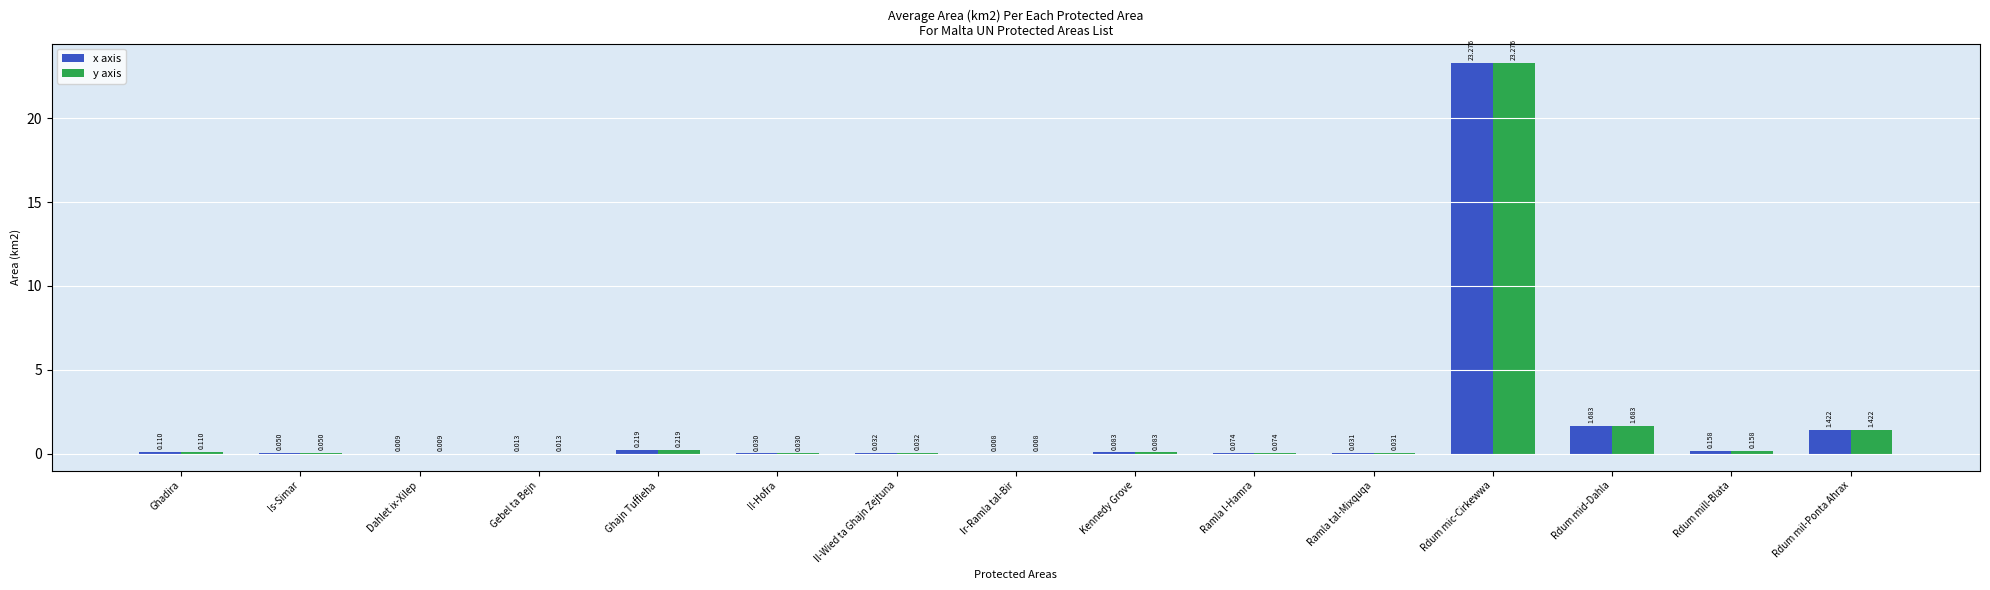

Which category has the highest value in the y axis series?

Rdum mic-Cirkewwa